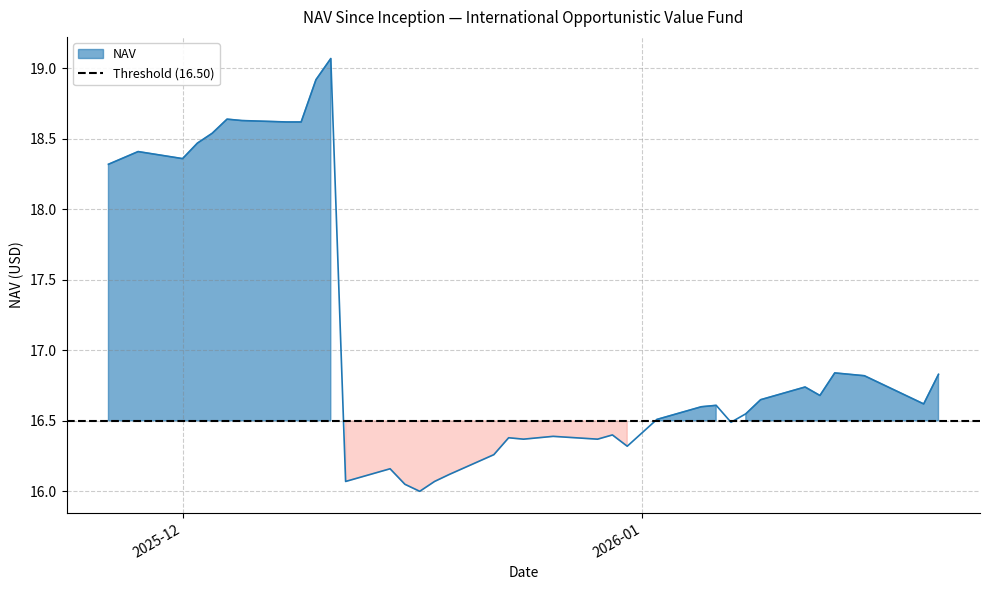

What is the change in value from 01/14/2026 to 12/15/2025?

-0.7